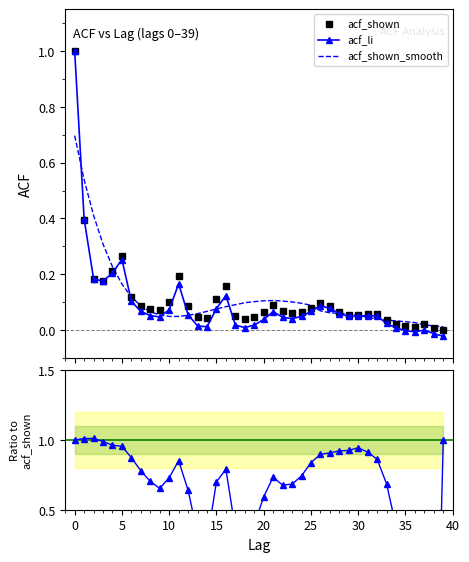

What is the highest value of the acf_shown series?

1.0